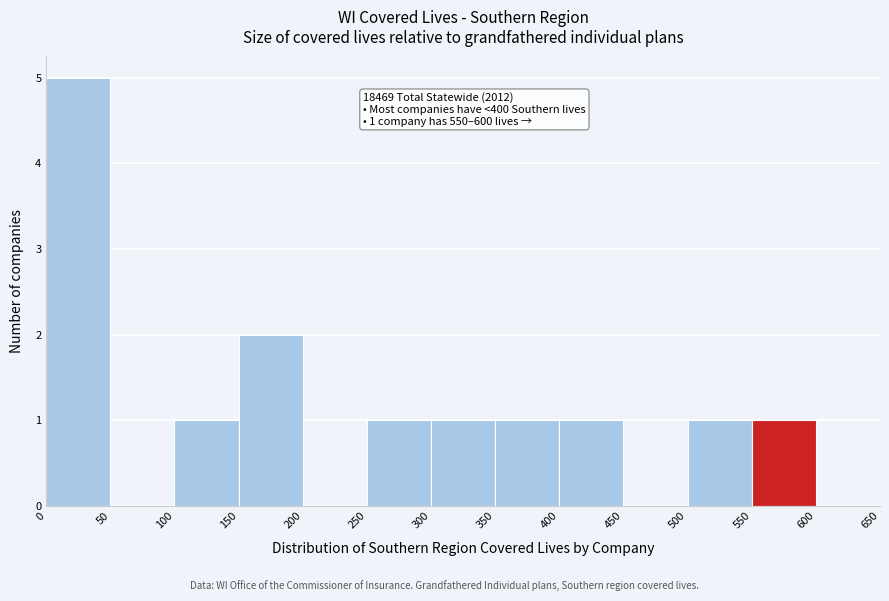

Over which range of the x-axis is the bar tallest?

0 to 50